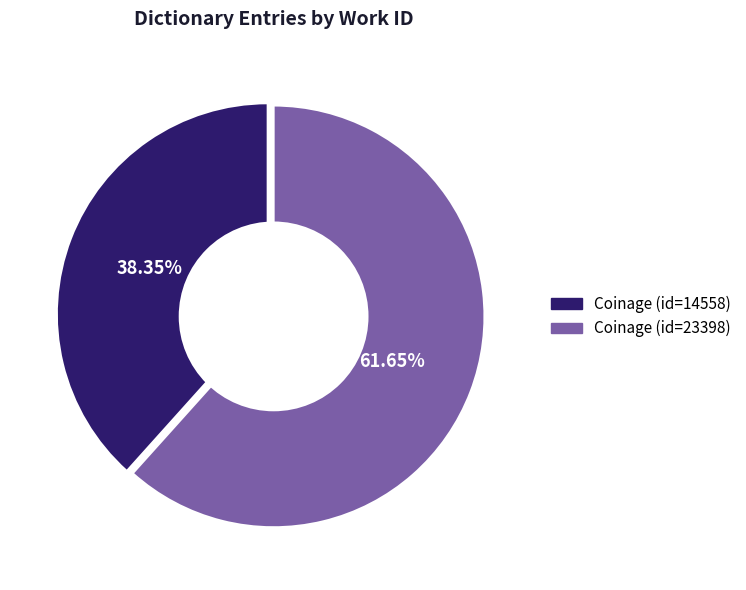

True or false: Coinage (id=14558) accounts for 38% of the total.

True